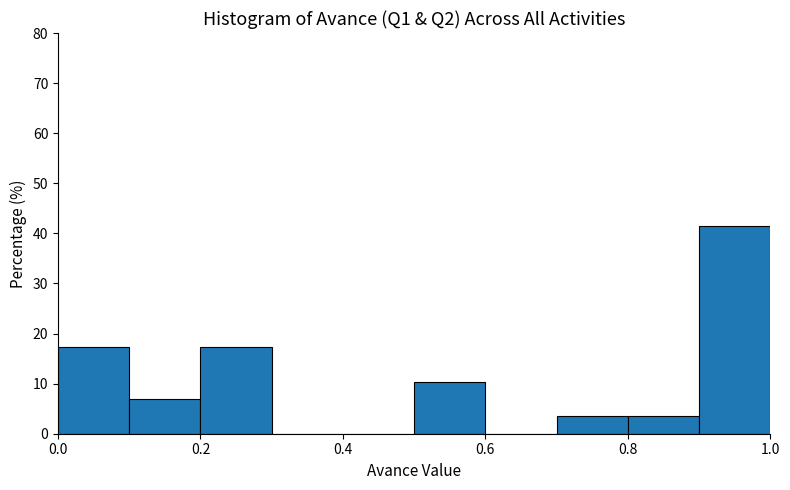

Reading left to right, transcribe this chart: for each bar, give the range it covers on the x-axis and its height. The values are not printed on the chart, so give them approximately, as read against the axis.

0.0 to 0.1: 17
0.1 to 0.2: 7
0.2 to 0.3: 17
0.3 to 0.4: 0
0.4 to 0.5: 0
0.5 to 0.6: 10
0.6 to 0.7: 0
0.7 to 0.8: 3
0.8 to 0.9: 3
0.9 to 1.0: 41